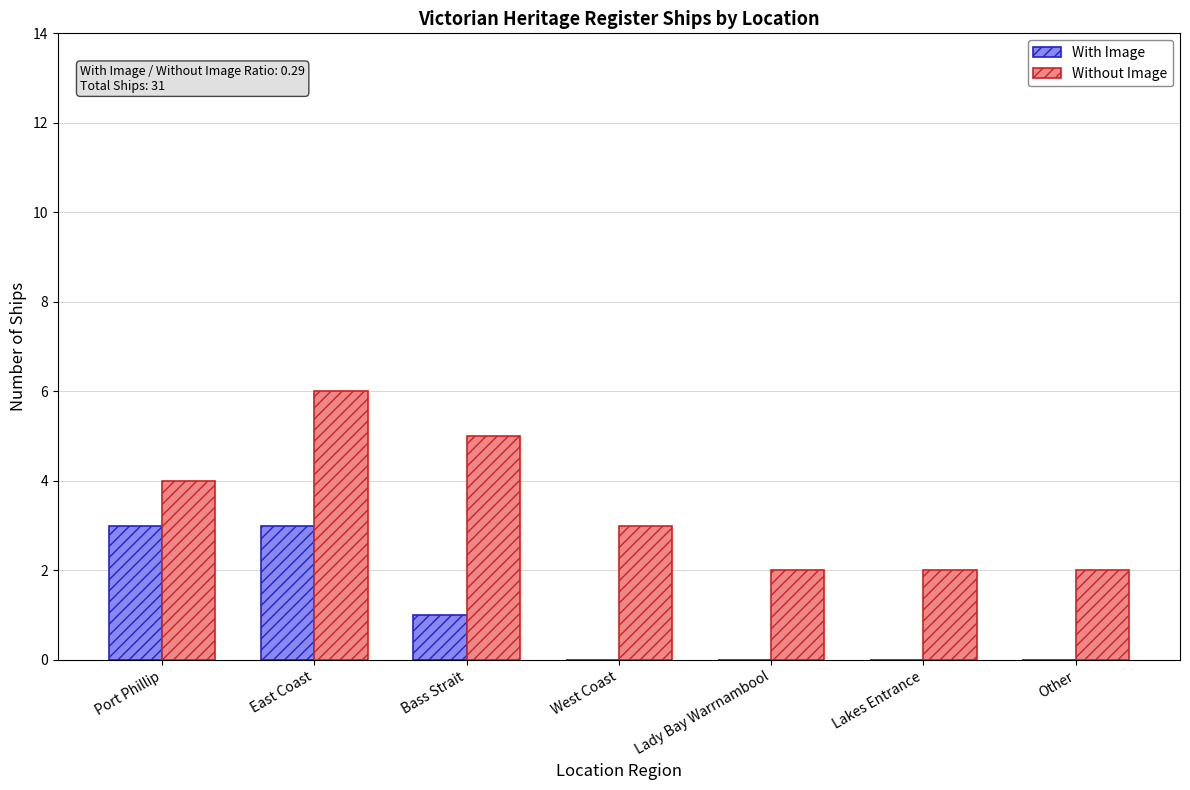

What is the highest value of the With Image series?

3